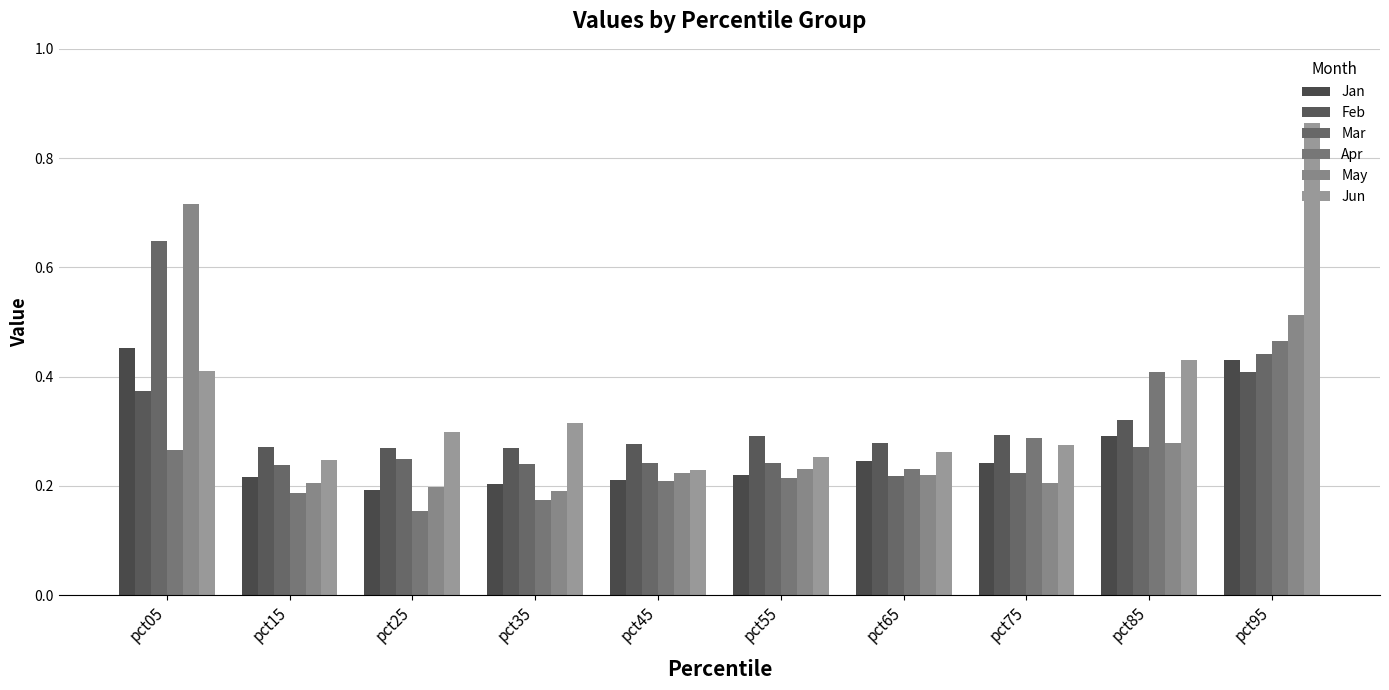

Reading left to right, what are all the values shown in this chart?

Jan: pct05=0.5	pct15=0.2	pct25=0.2	pct35=0.2	pct45=0.2	pct55=0.2	pct65=0.2	pct75=0.2	pct85=0.3	pct95=0.4
Feb: pct05=0.4	pct15=0.3	pct25=0.3	pct35=0.3	pct45=0.3	pct55=0.3	pct65=0.3	pct75=0.3	pct85=0.3	pct95=0.4
Mar: pct05=0.6	pct15=0.2	pct25=0.2	pct35=0.2	pct45=0.2	pct55=0.2	pct65=0.2	pct75=0.2	pct85=0.3	pct95=0.4
Apr: pct05=0.3	pct15=0.2	pct25=0.2	pct35=0.2	pct45=0.2	pct55=0.2	pct65=0.2	pct75=0.3	pct85=0.4	pct95=0.5
May: pct05=0.7	pct15=0.2	pct25=0.2	pct35=0.2	pct45=0.2	pct55=0.2	pct65=0.2	pct75=0.2	pct85=0.3	pct95=0.5
Jun: pct05=0.4	pct15=0.2	pct25=0.3	pct35=0.3	pct45=0.2	pct55=0.3	pct65=0.3	pct75=0.3	pct85=0.4	pct95=0.9